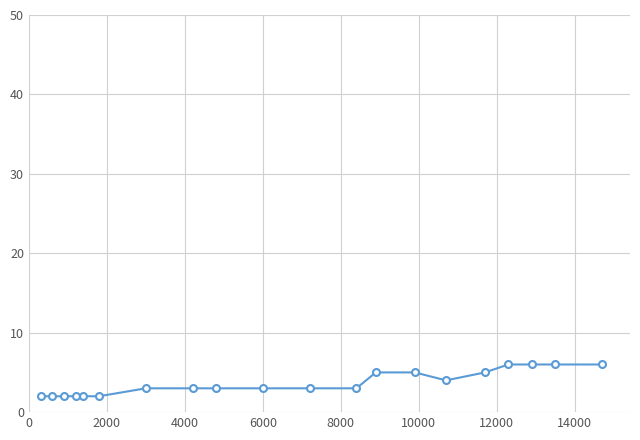

What is the difference between the maximum and second lowest values?

4